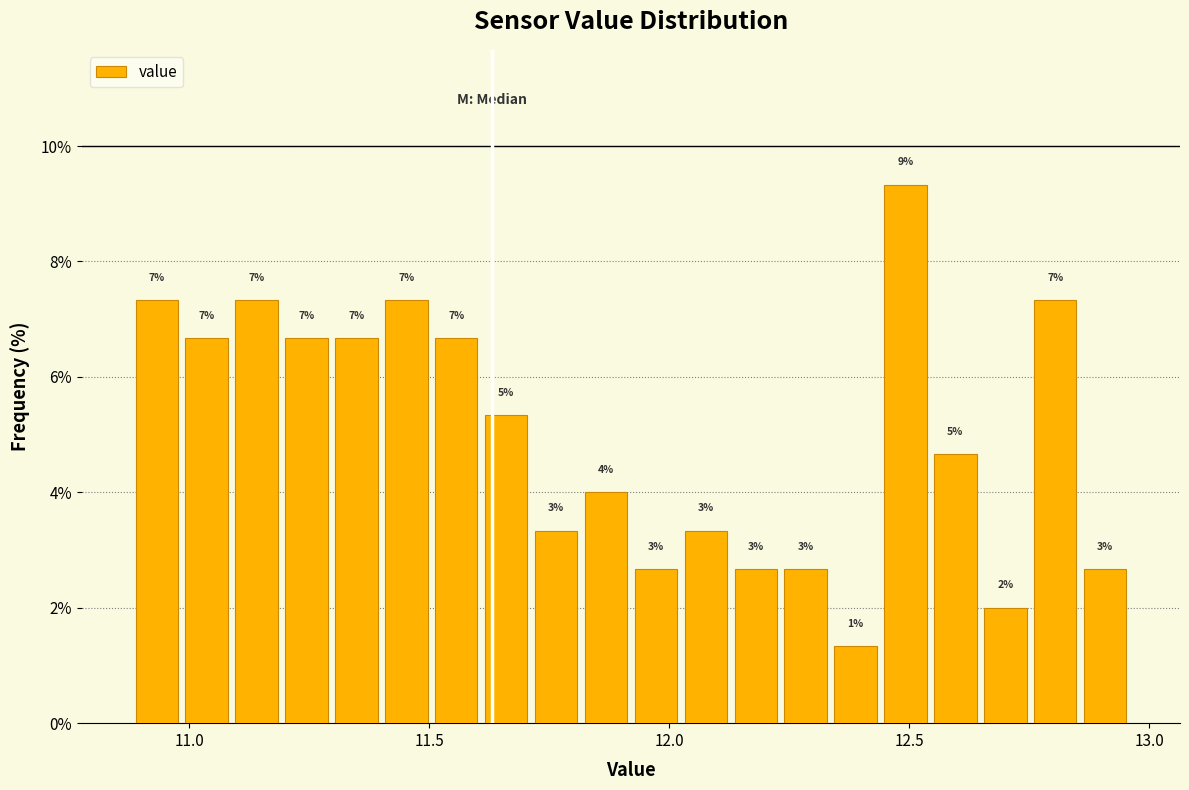

Around what value on the x-axis is the tallest bar? Give the approximate position of its centre, as read against the axis.

12.50